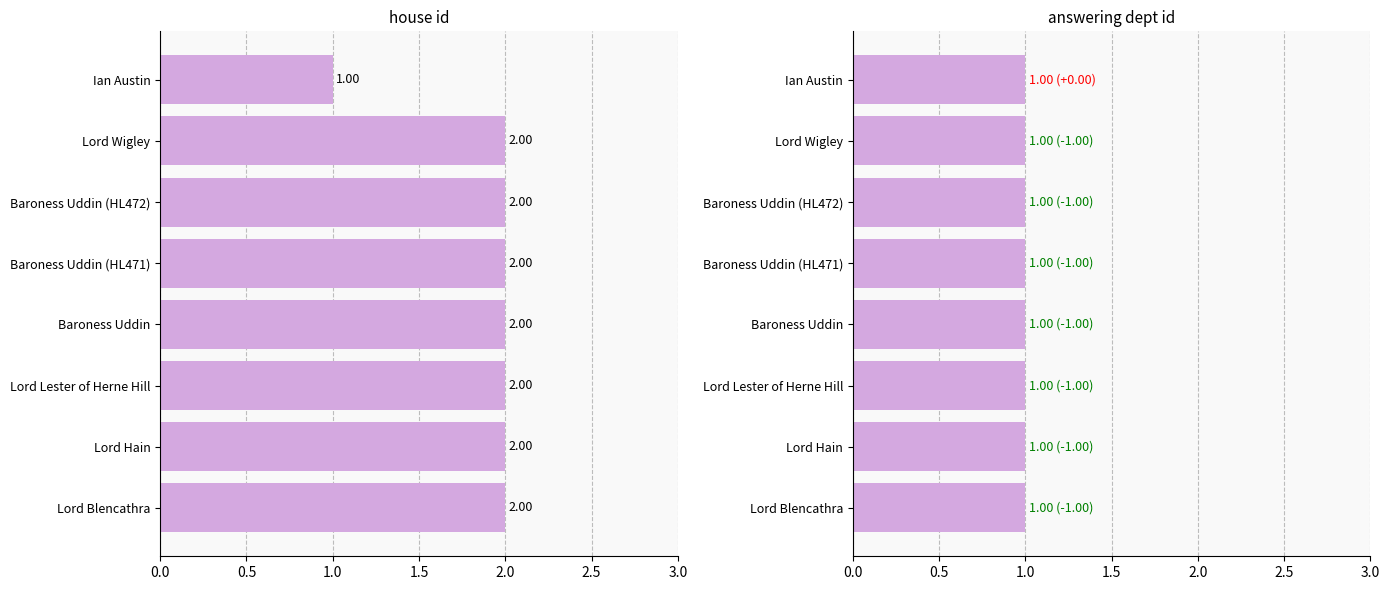

Rank the series by their maximum value, from lowest to highest.

answering dept id, house id